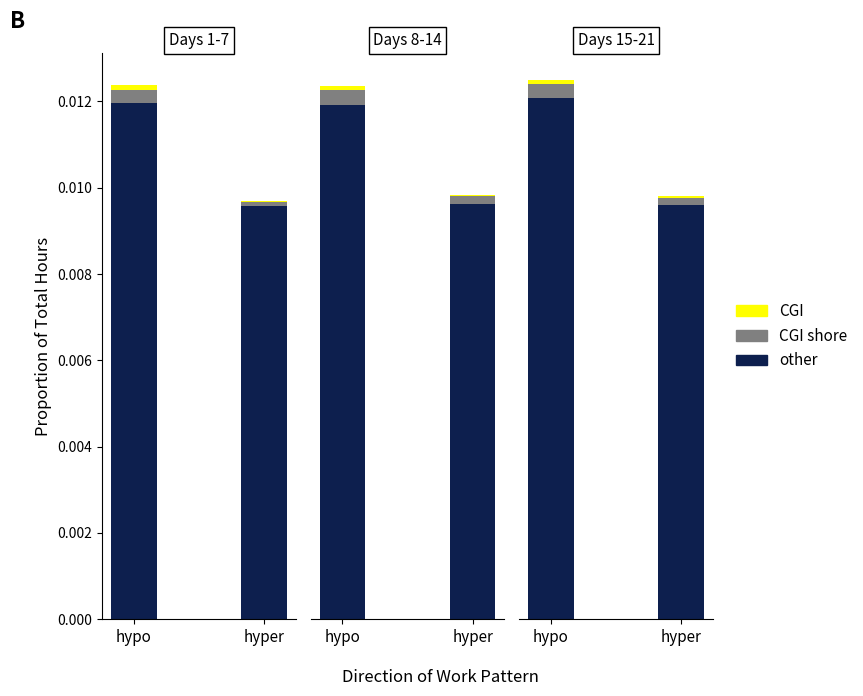

How many categories are shown in the chart?

2